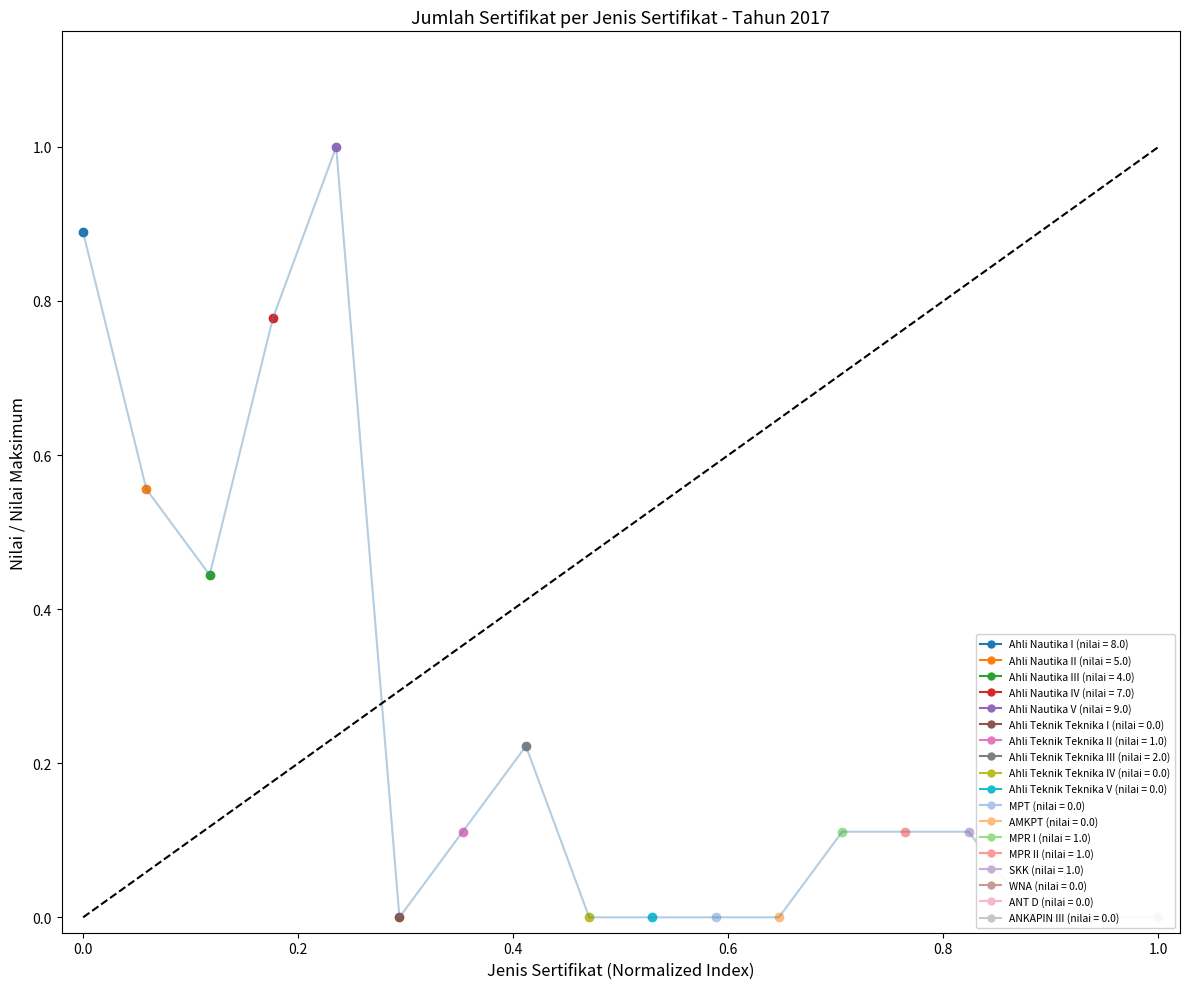

What is the difference between the maximum and minimum values?

1.0